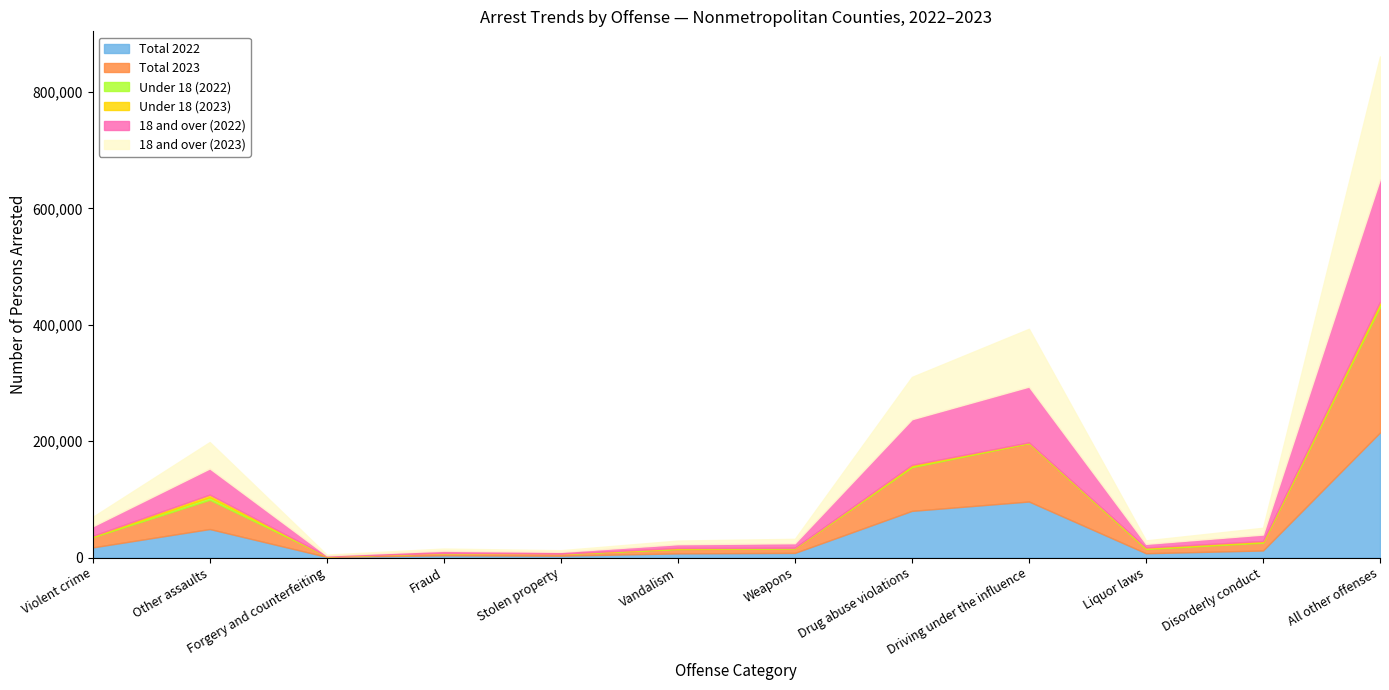

What is the difference between the 18 and over (2022) values at Stolen property and Fraud?

745